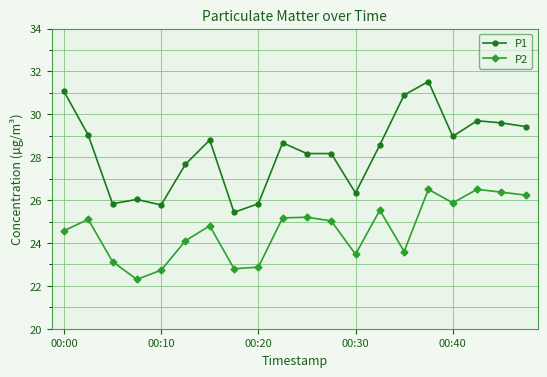

How many interior local valleys does the P2 series have?

5